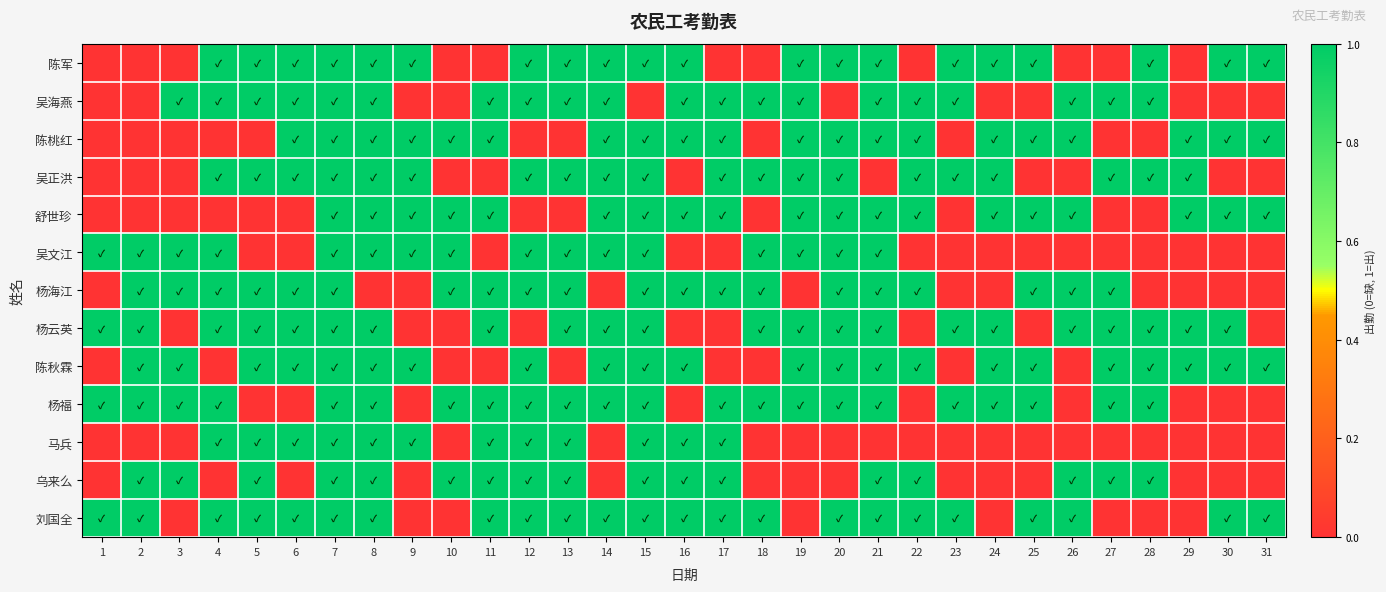

How many distinct data groups are displayed?

13